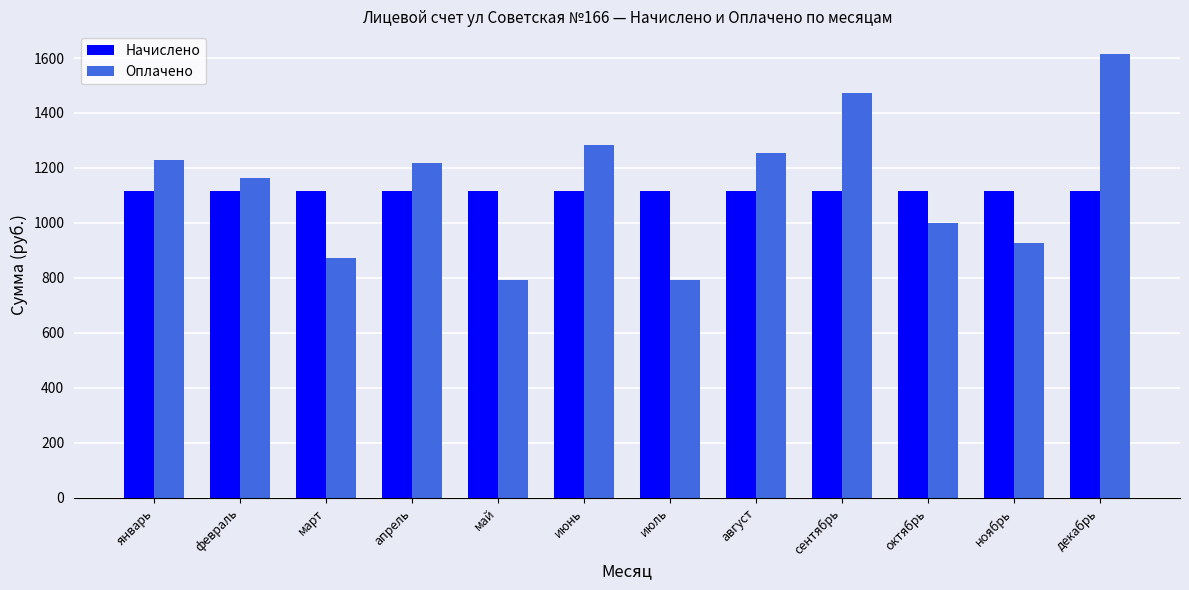

What position from the left is май?

5